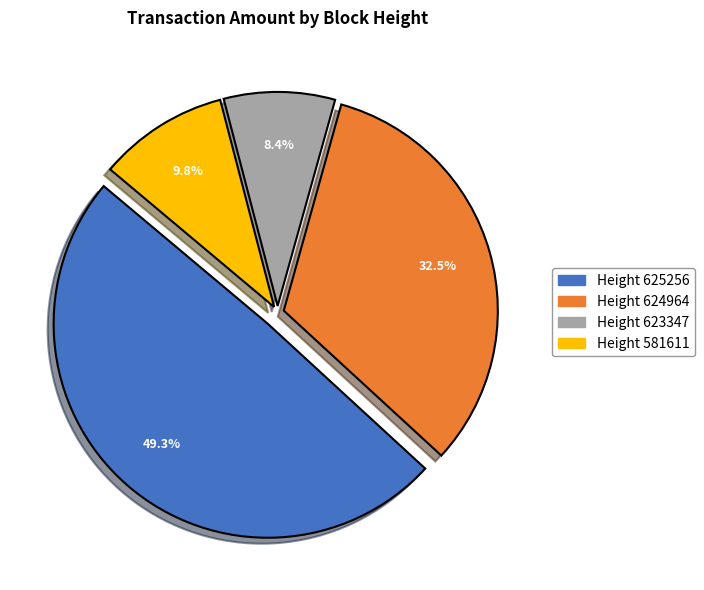

Is there a majority slice in this chart?

No